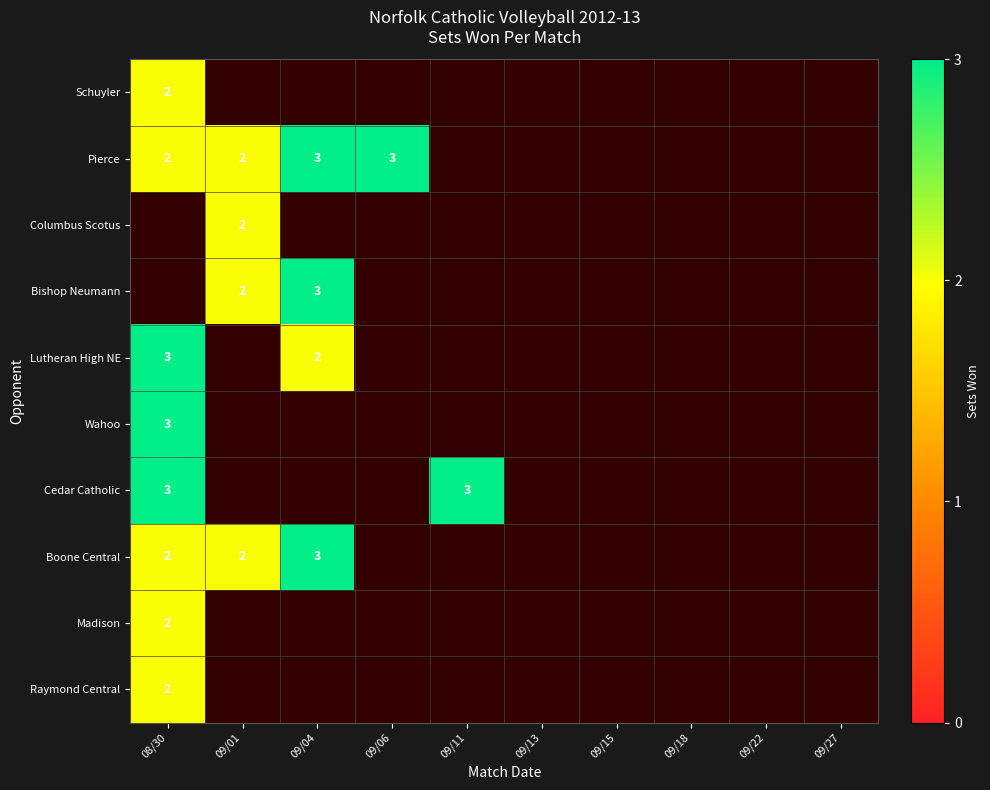

At which category does the chart reach its peak across all series?

09/04